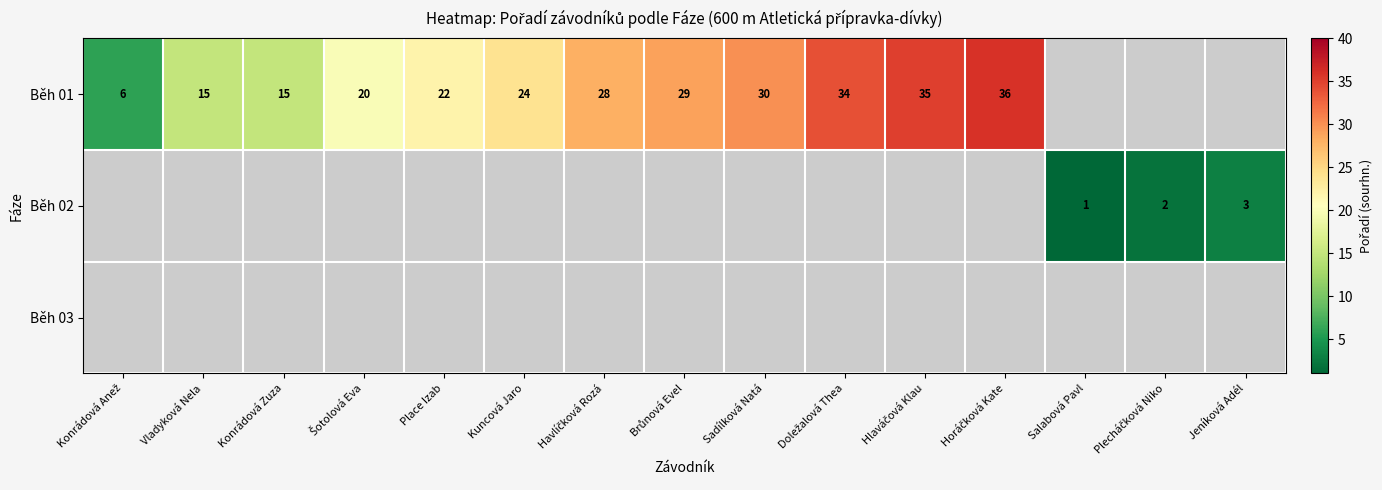

The value of Běh 02 at Jeníková Adél is 5. True or false?

False